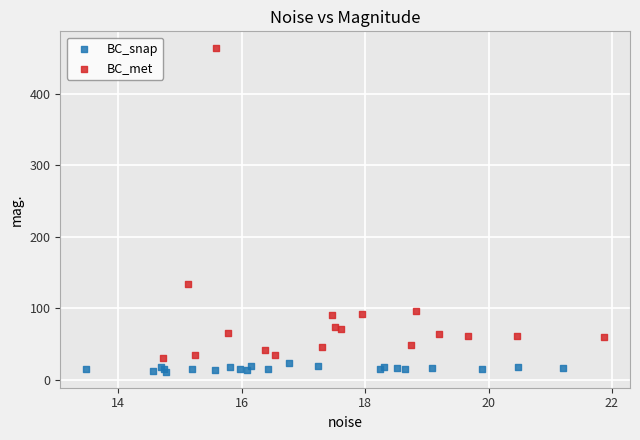

Which series has the widest spread of Y values?

BC_met